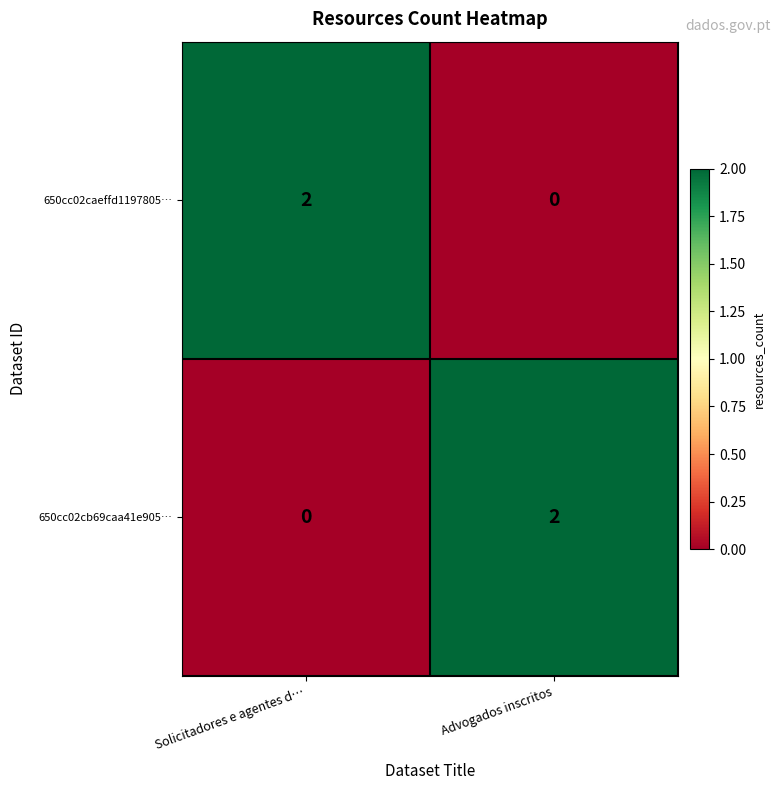

Rank the series at Solicitadores e agentes d… from lowest to highest value.

650cc02cb69caa41e905…, 650cc02caeffd1197805…